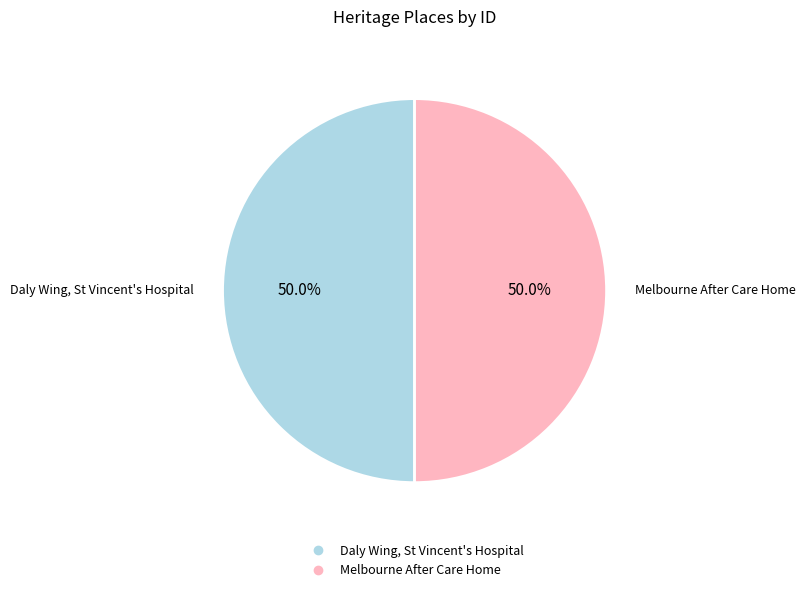

Approximately how many times larger is the value at Daly Wing, St Vincent's Hospital compared to Melbourne After Care Home?

1.0